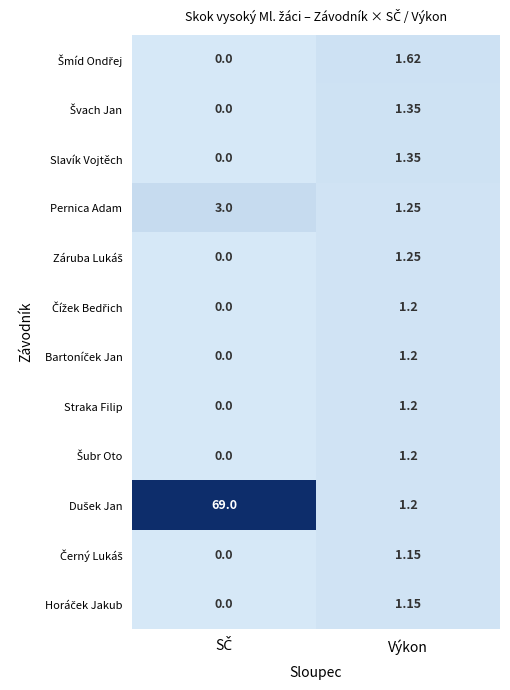

Which category has the highest value in the Straka Filip series?

Výkon